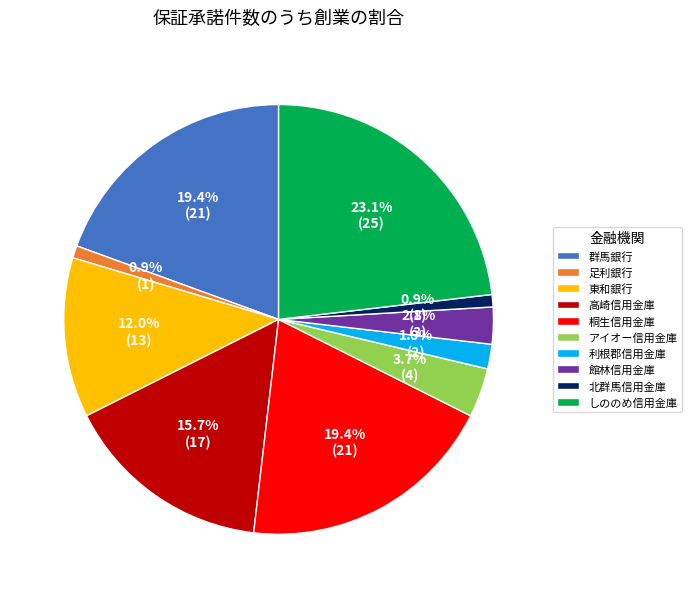

Does any single category account for the majority?

No